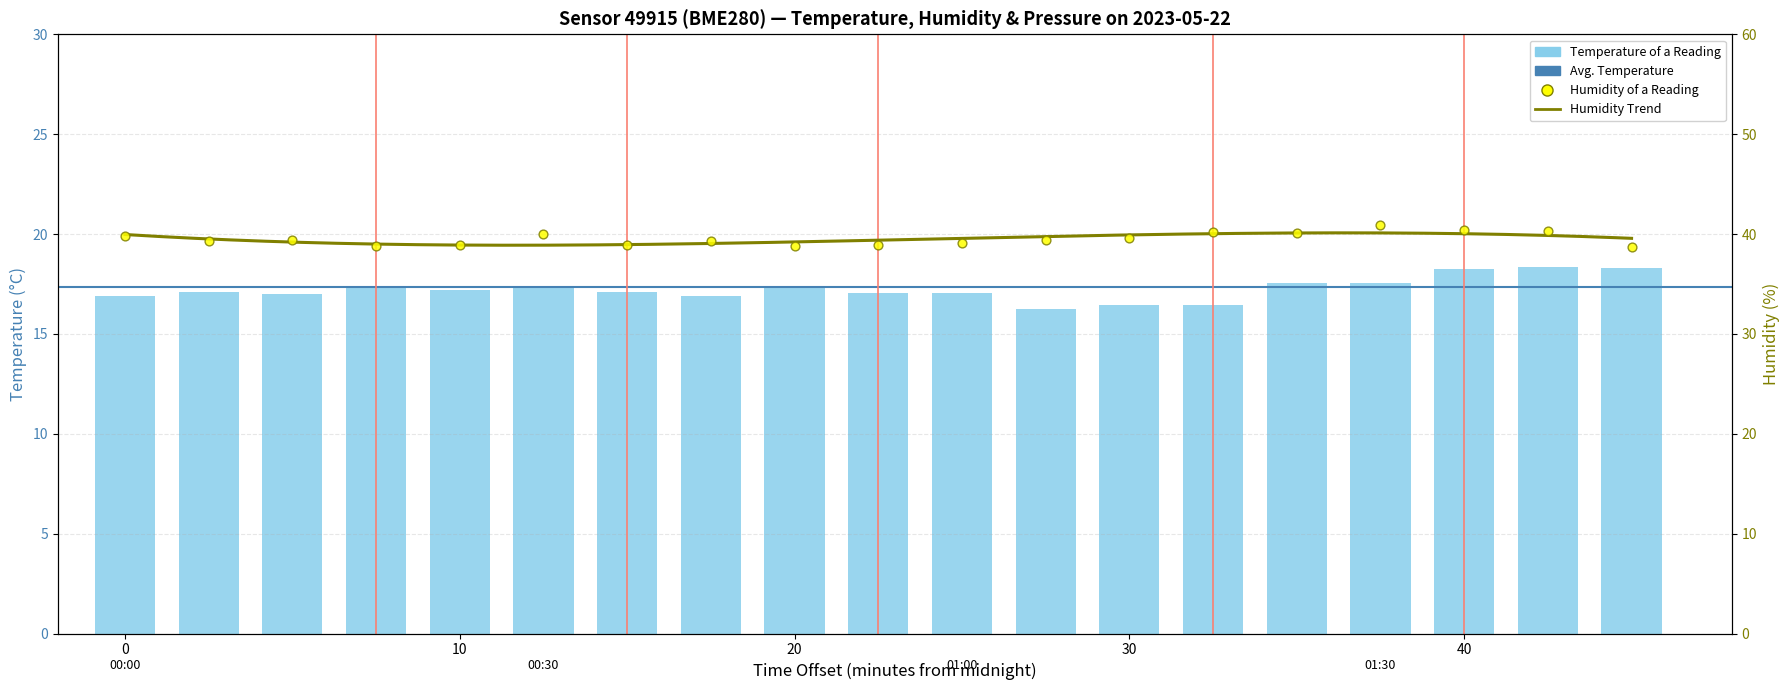

Which series has the widest spread of Y values?

Humidity